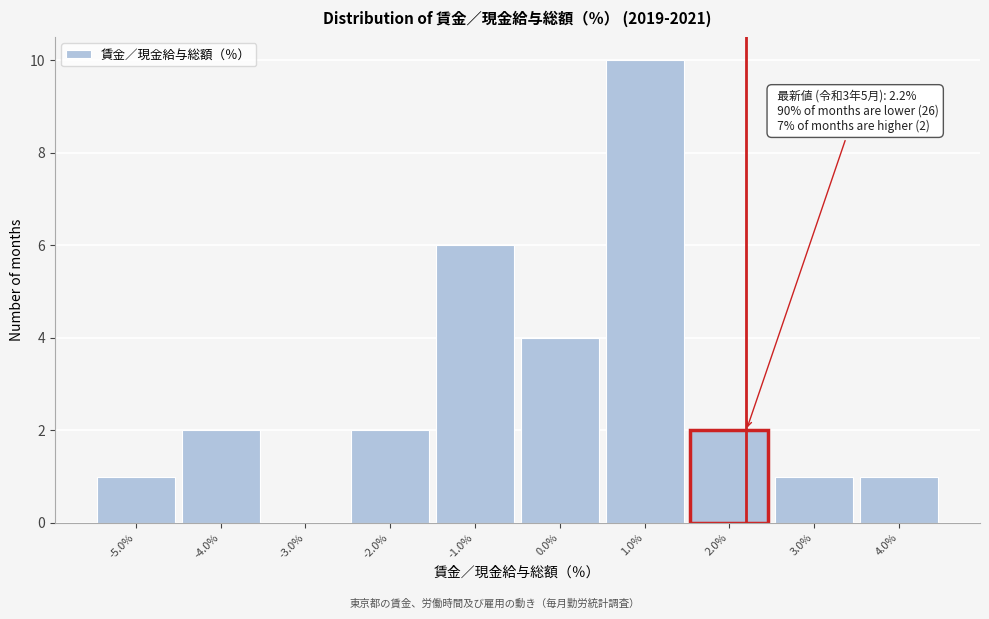

Which range on the x-axis has the tallest bar?

0.5 to 1.5